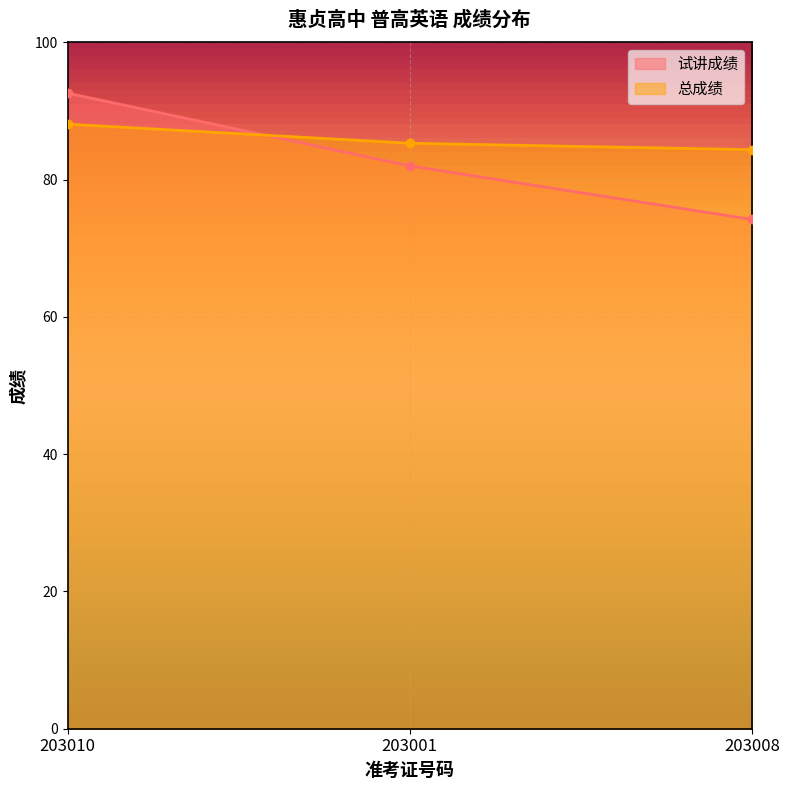

At which category is the sum across all series the highest?

203010